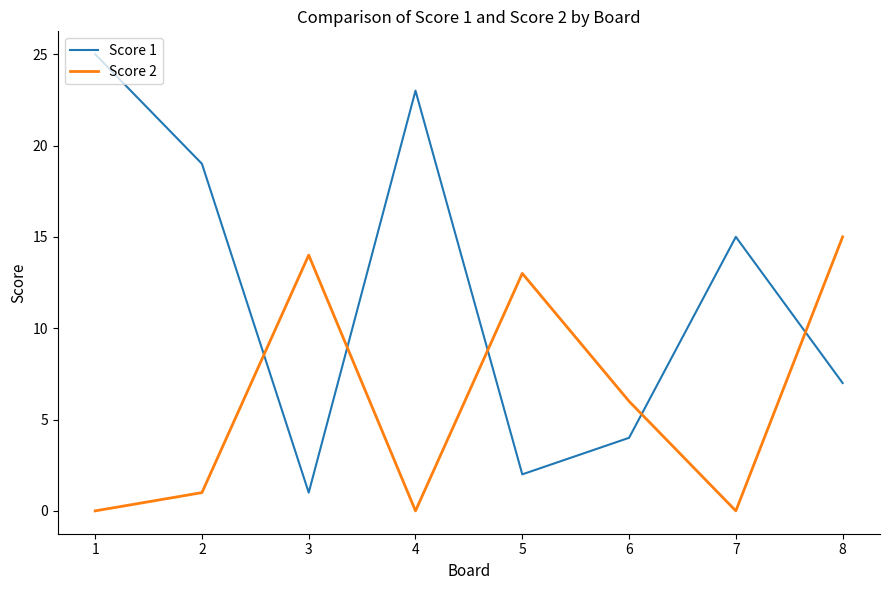

In Score 2, how many points are lower than both neighbors (excluding endpoints)?

2